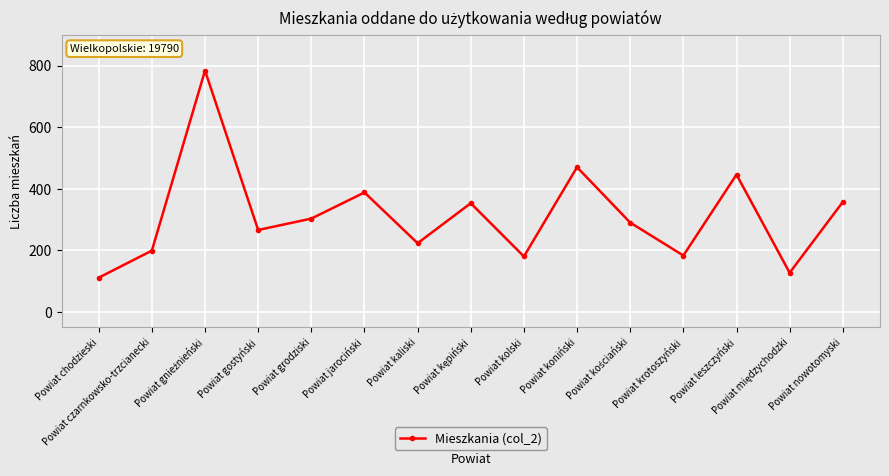

The chart shows a value of 482 at Powiat grodziski. True or false?

False